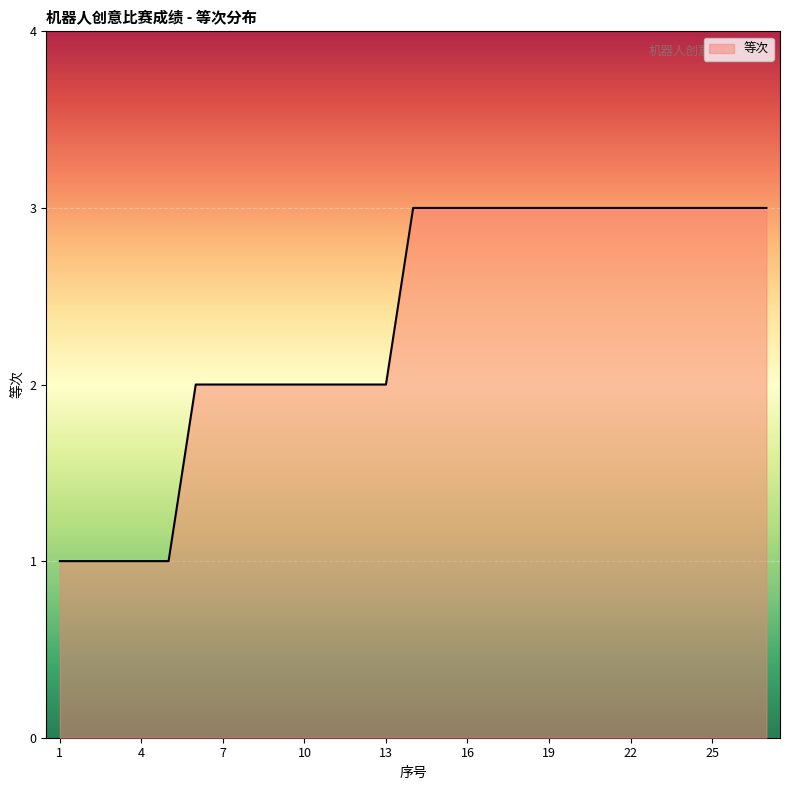

What is the maximum value shown in the chart?

3